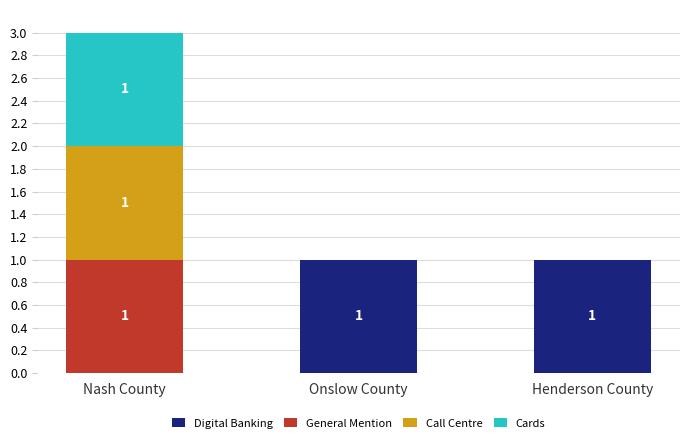

At which category is the sum across all series the highest?

Nash County